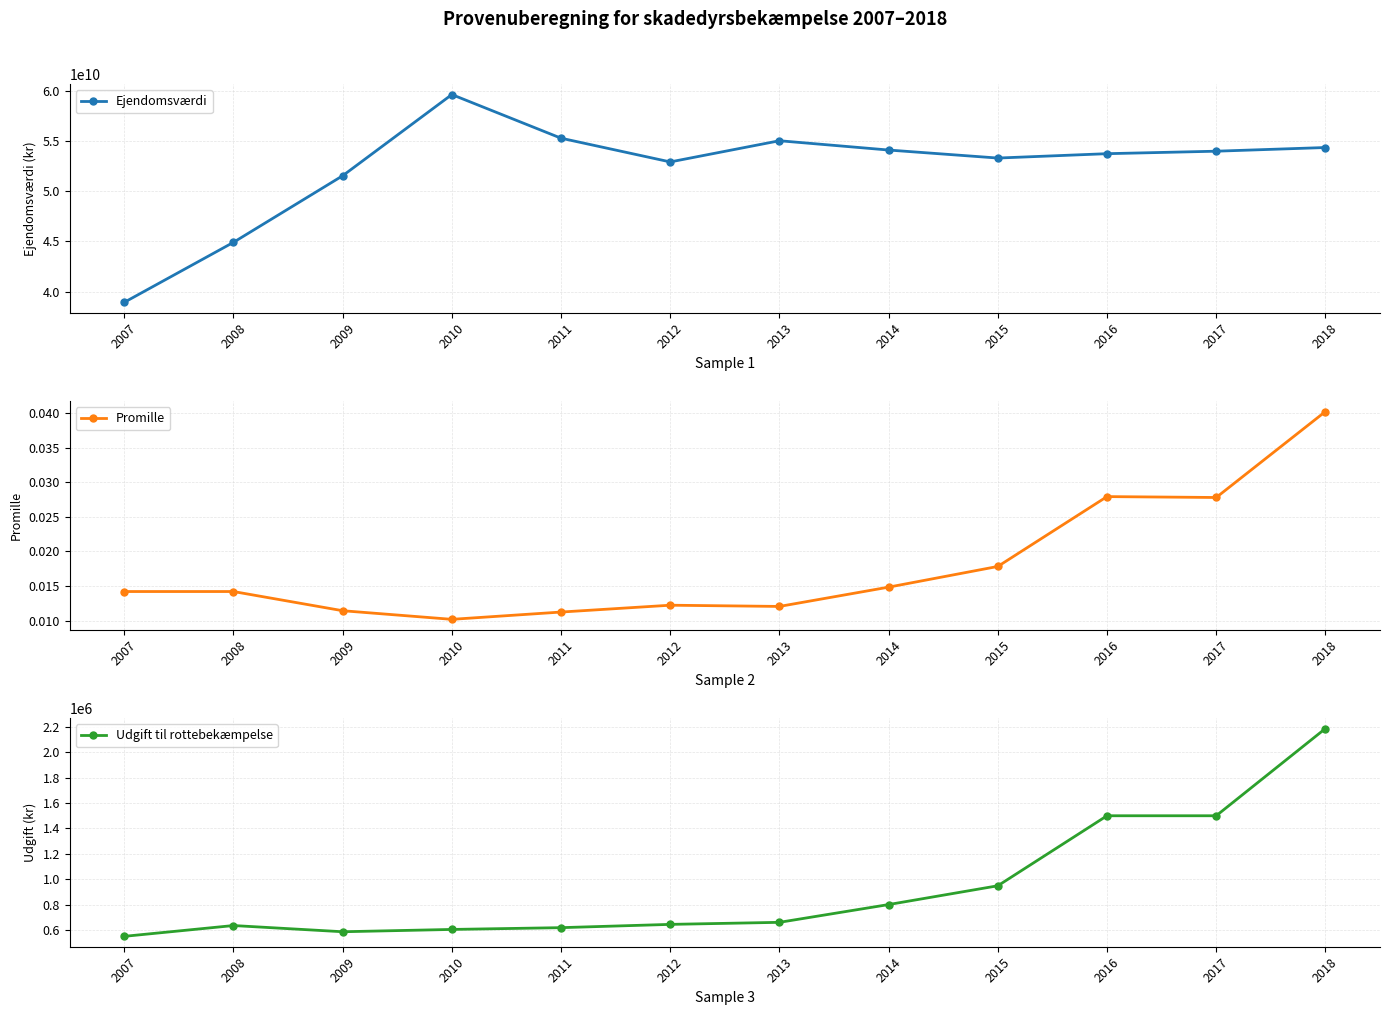

List the labels in order of Ejendomsværdi value, smallest first.

2007, 2008, 2009, 2012, 2015, 2016, 2017, 2014, 2018, 2013, 2011, 2010